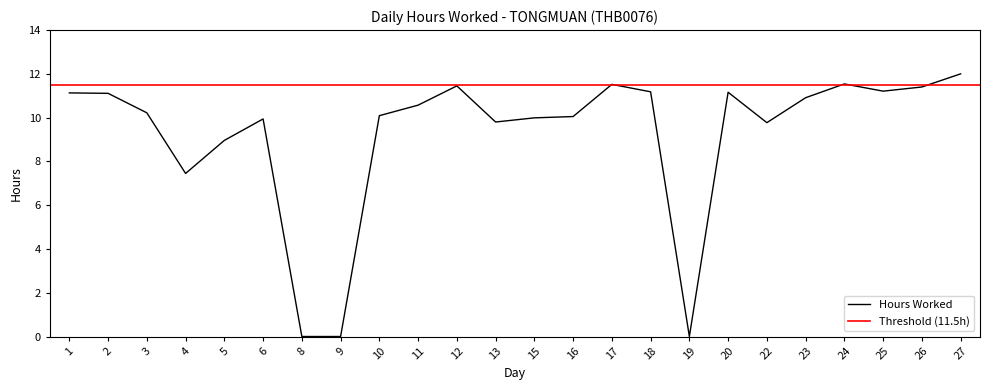

What is the maximum value shown in the chart?

12.0